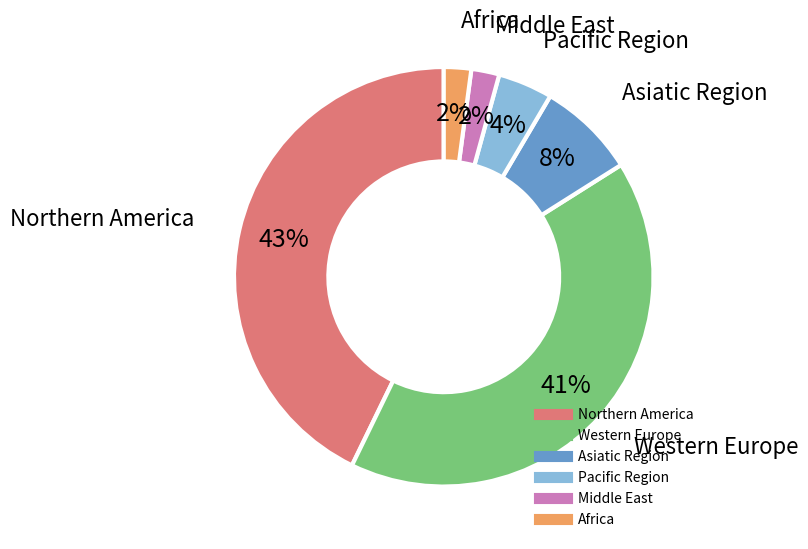

To the nearest percent, what is the average slice percentage?

17%